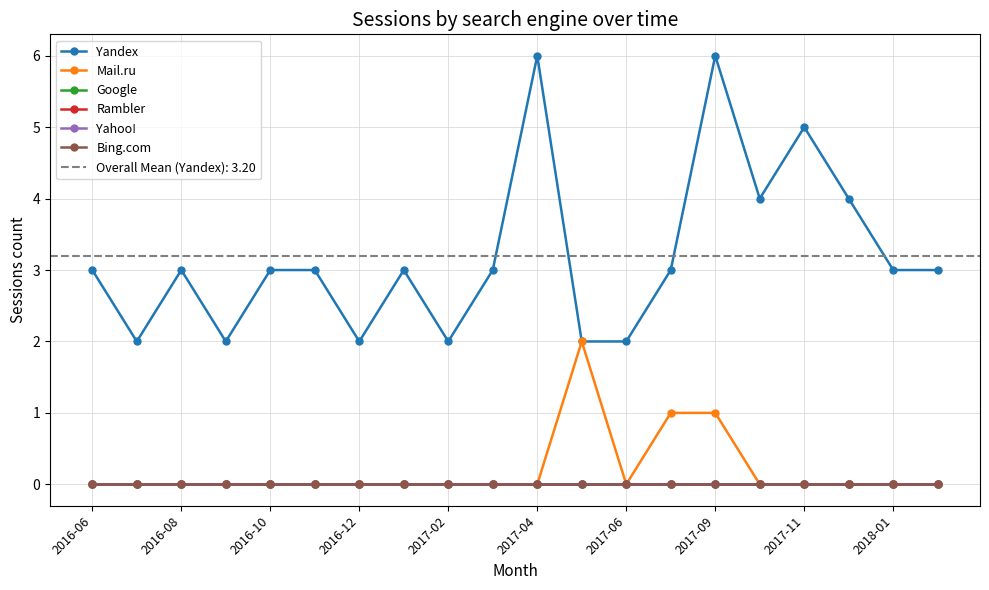

Reading left to right, what are all the values shown in this chart?

Yandex: 3	2	3	2	3	3	2	3	2	3	6	2	2	3	6	4	5	4	3	3
Mail.ru: 0	0	0	0	0	0	0	0	0	0	0	2	0	1	1	0	0	0	0	0
Google: 0	0	0	0	0	0	0	0	0	0	0	0	0	0	0	0	0	0	0	0
Rambler: 0	0	0	0	0	0	0	0	0	0	0	0	0	0	0	0	0	0	0	0
Yahoo!: 0	0	0	0	0	0	0	0	0	0	0	0	0	0	0	0	0	0	0	0
Bing.com: 0	0	0	0	0	0	0	0	0	0	0	0	0	0	0	0	0	0	0	0